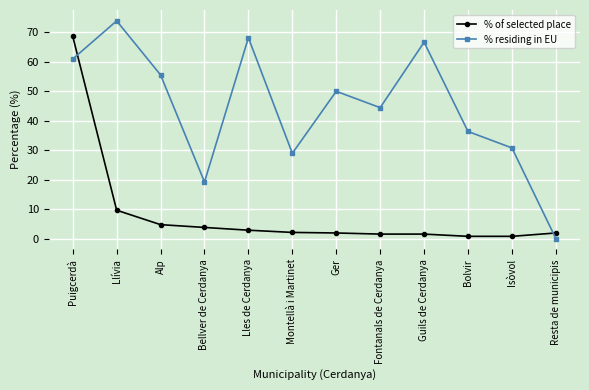

Where does the % of selected place series first go above 2?

Puigcerdà